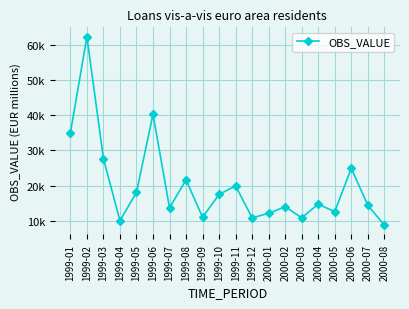

What is the difference between the second highest and minimum values?

31442